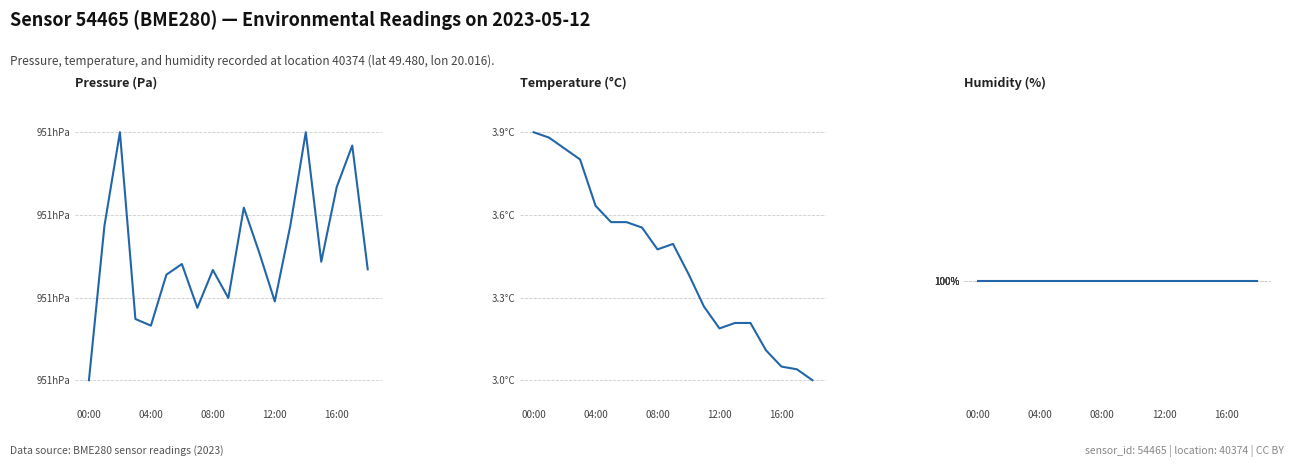

What is the label of the 14th point from the right?

5